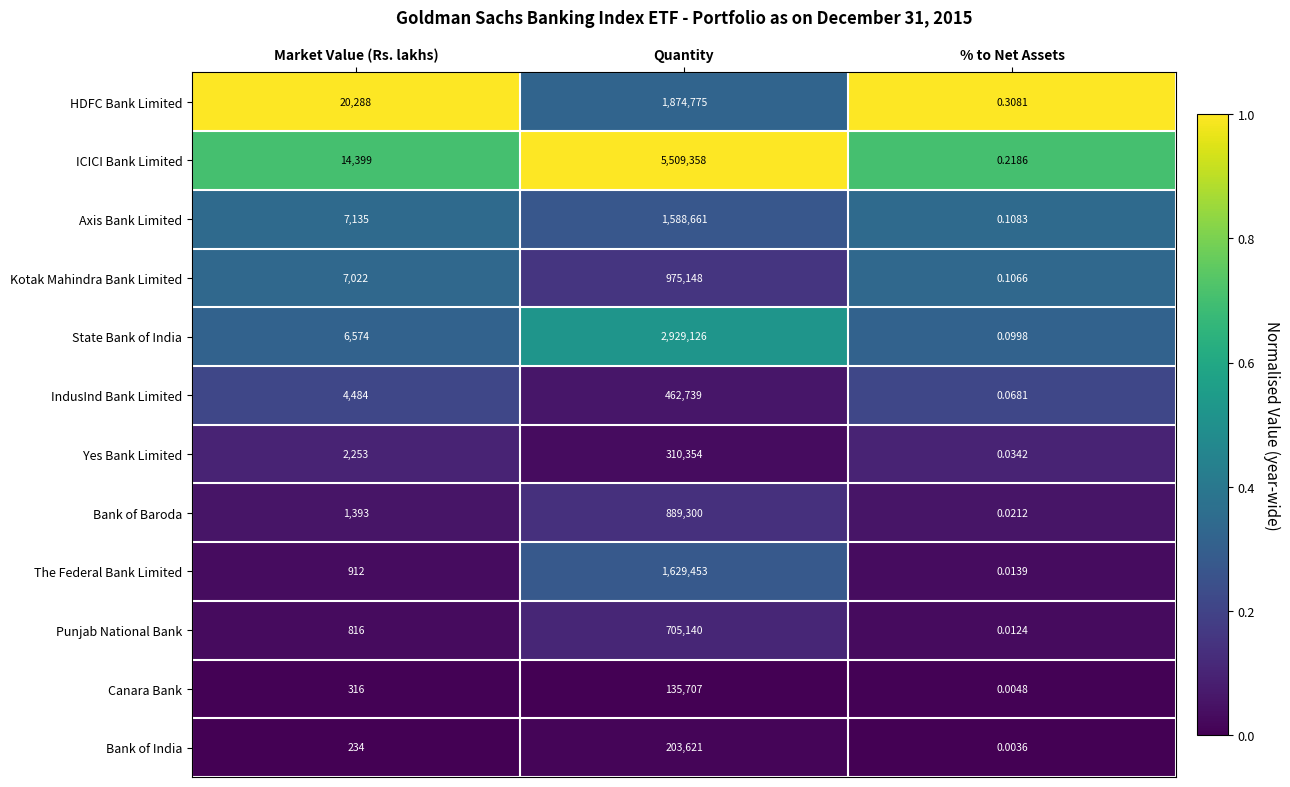

At which category is the sum across all series the highest?

Quantity